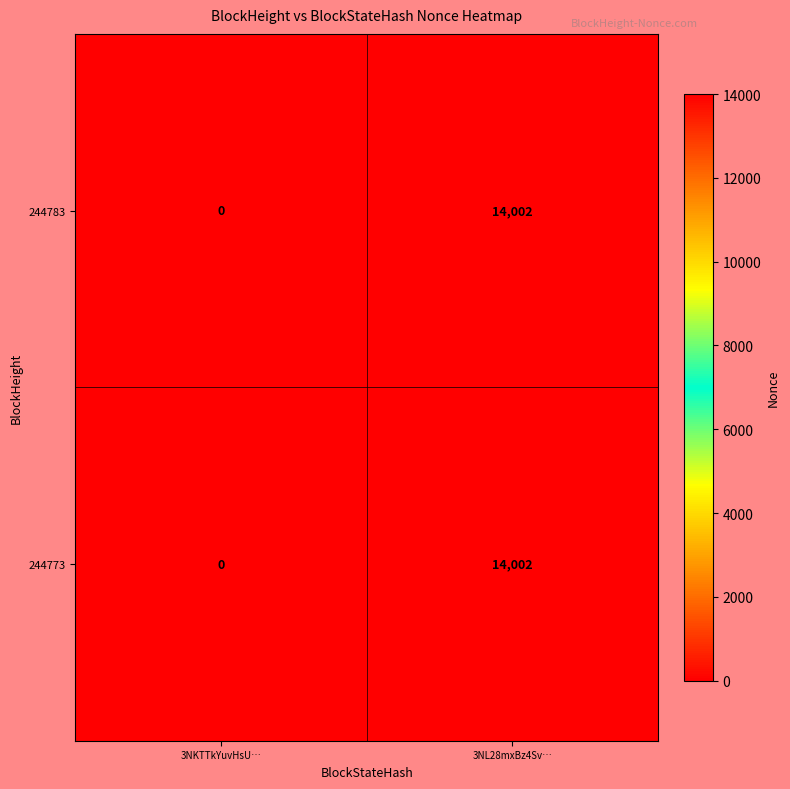

What is the difference between the maximum and minimum values in the 244773 series?

14002